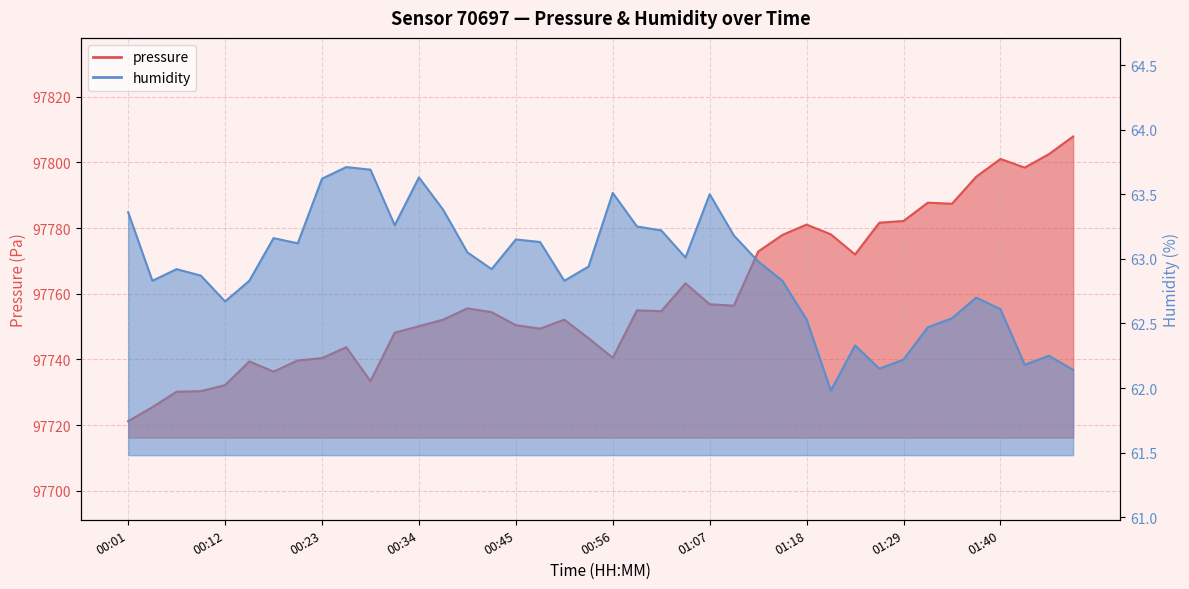

Is the value of pressure at 00:31 greater than the value of humidity at 00:15?

Yes